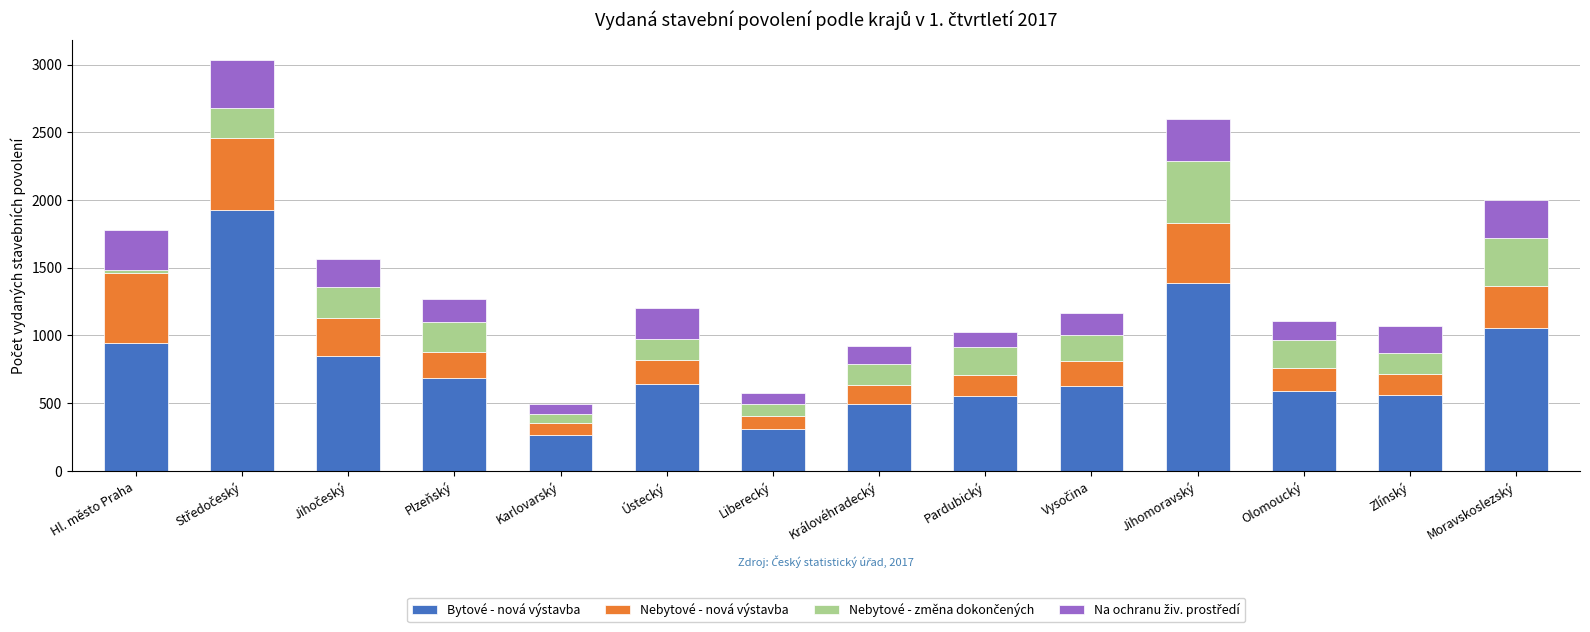

What is the sum of the Bytové - nová výstavba values at Zlínský and Moravskoslezský?

1614